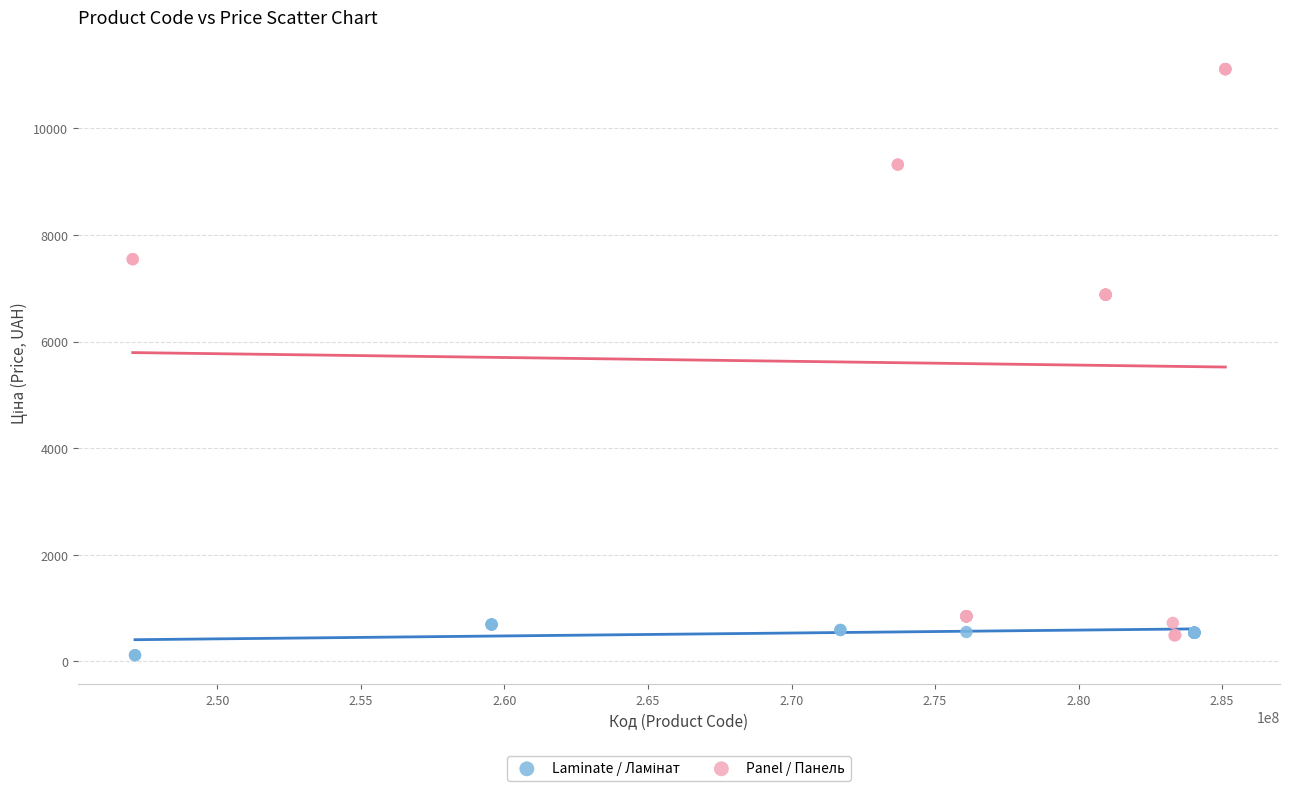

Which series reaches the maximum Y coordinate?

Panel / Панель